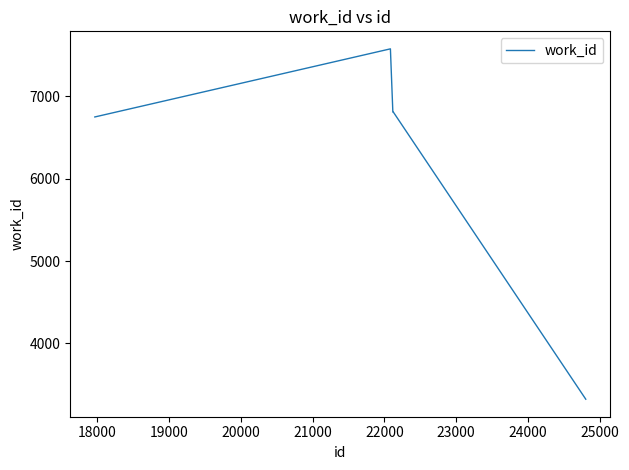

What is the smallest value displayed?

3322